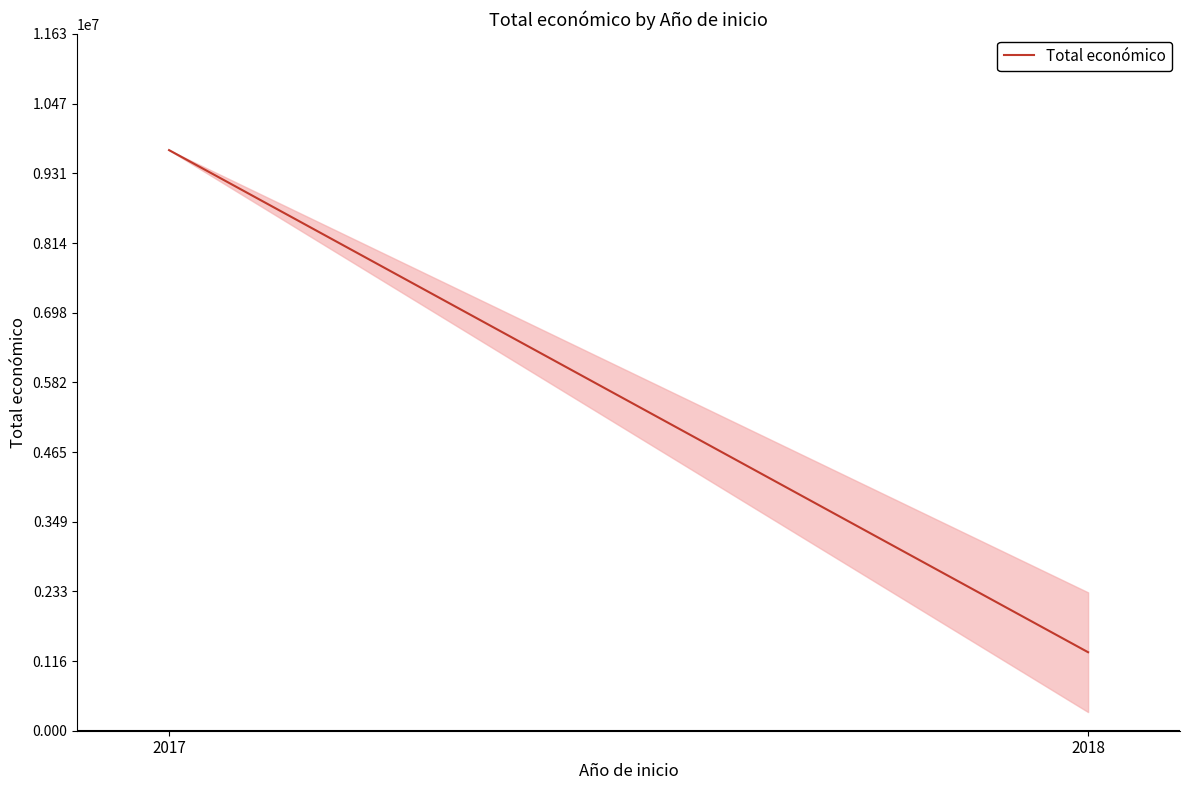

Which has a higher value, 2018 or 2017?

2017